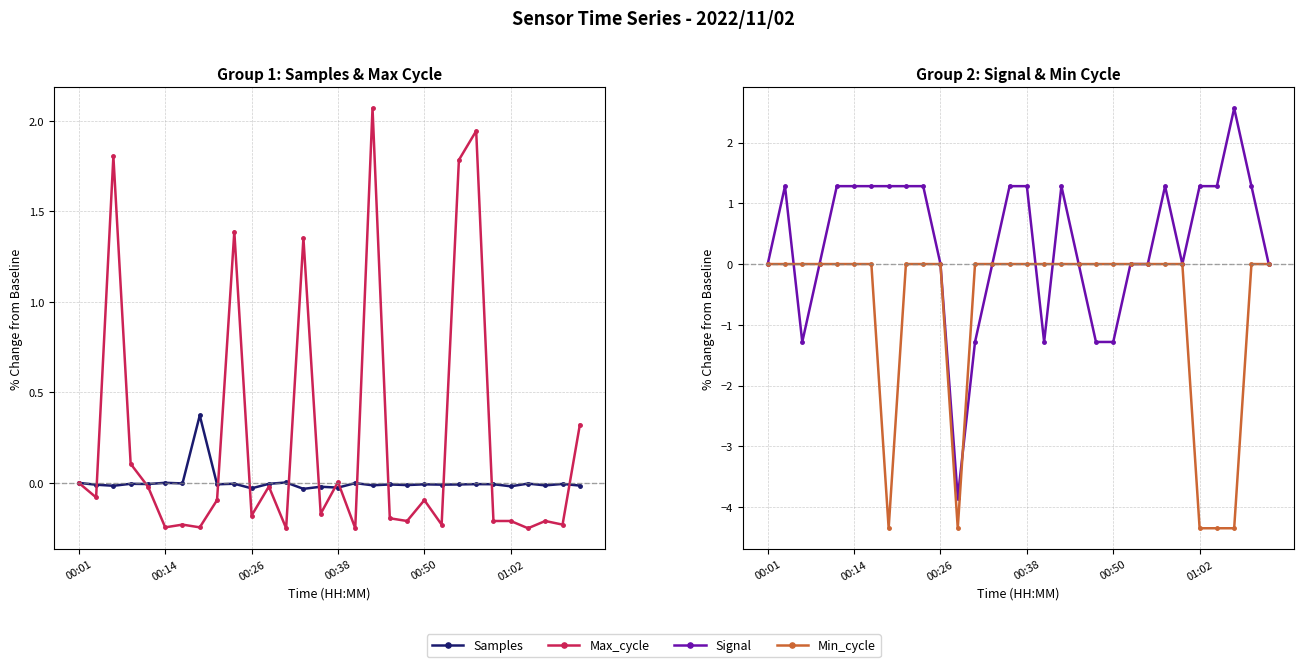

True or false: Max_cycle has more than 1 points higher than both neighbors.

True